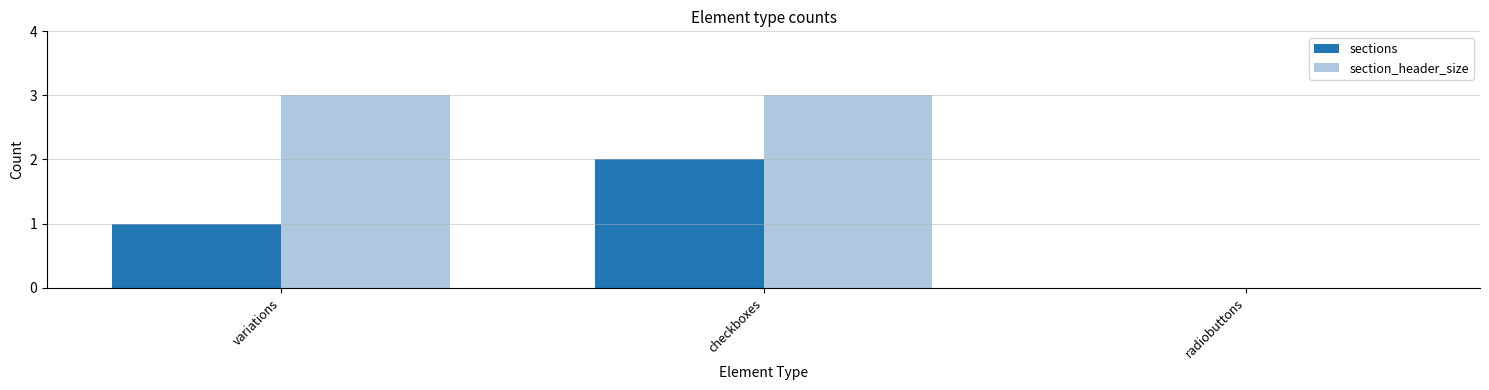

Between variations and radiobuttons, which series saw the biggest shift?

section_header_size